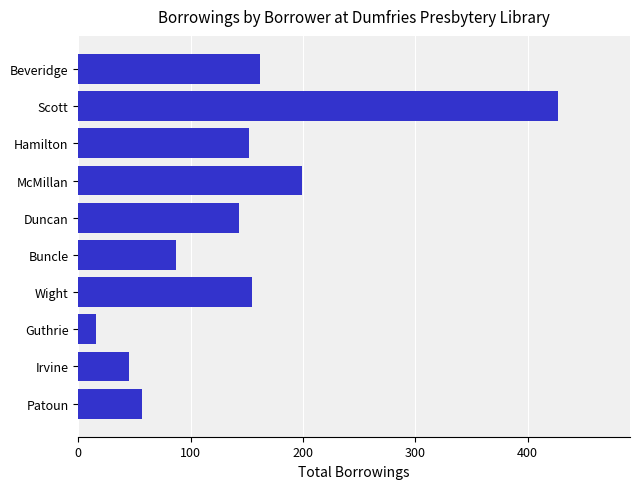

What is the smallest value displayed?

16